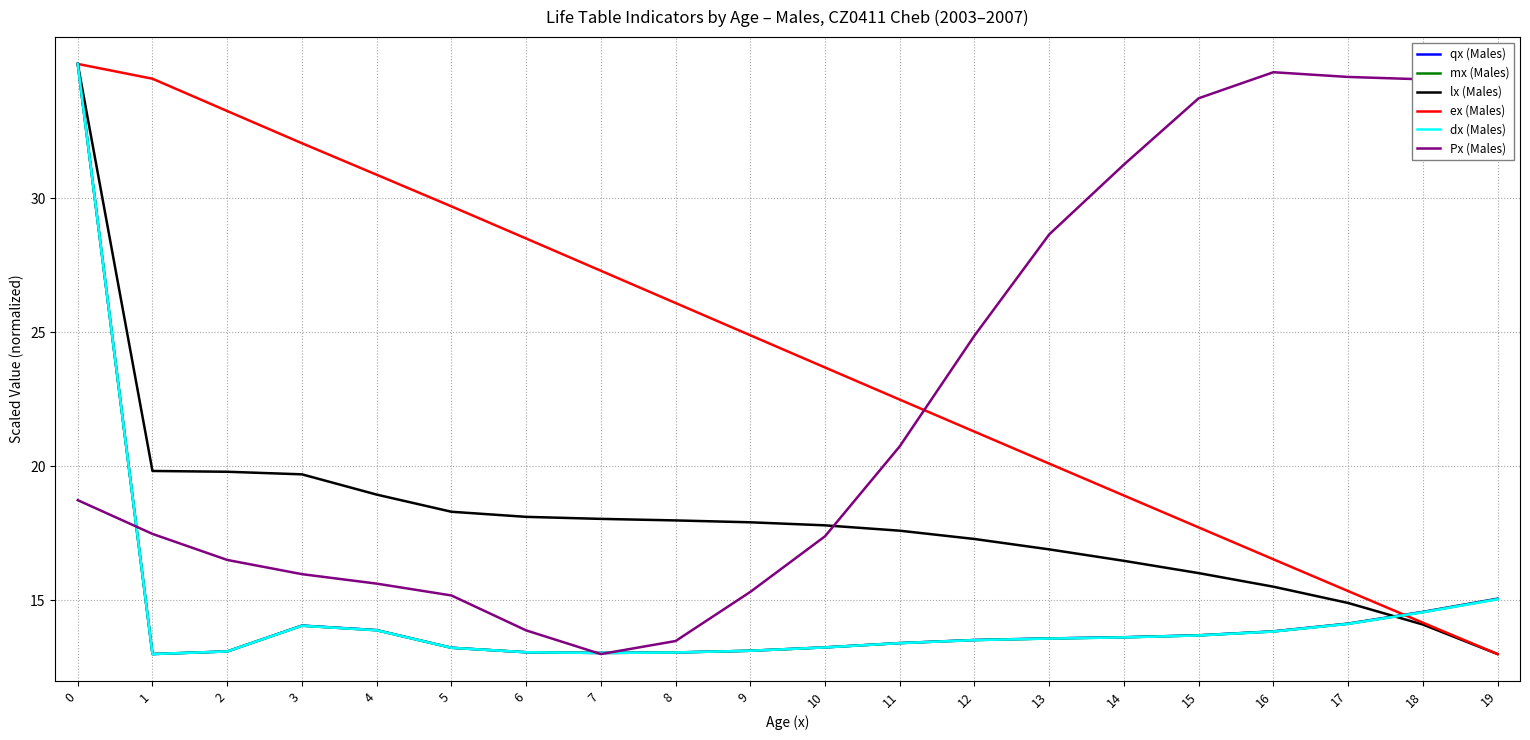

Where is dx (Males) nearest to the value 24?

19